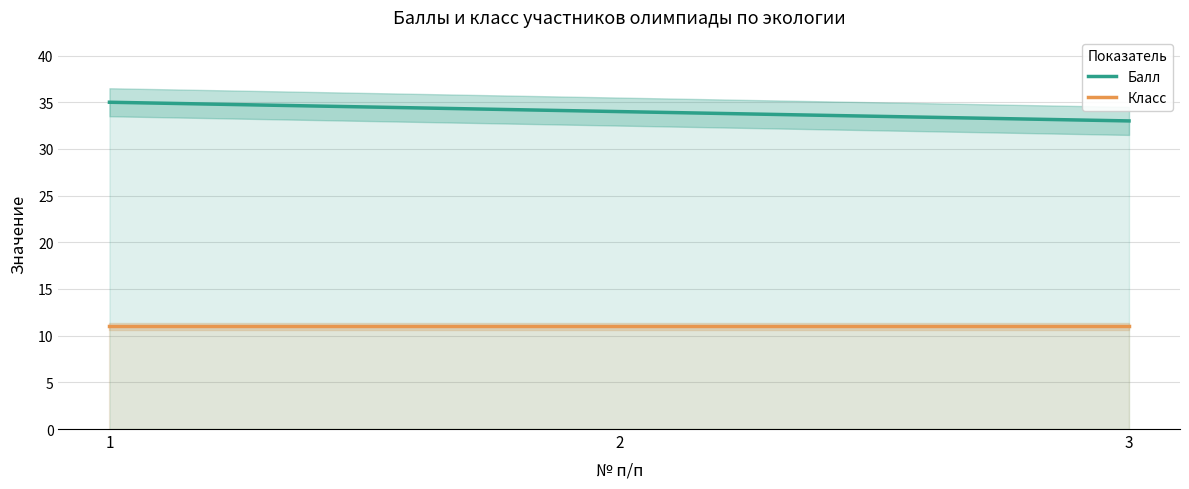

The Балл series shows 47 at 2. True or false?

False